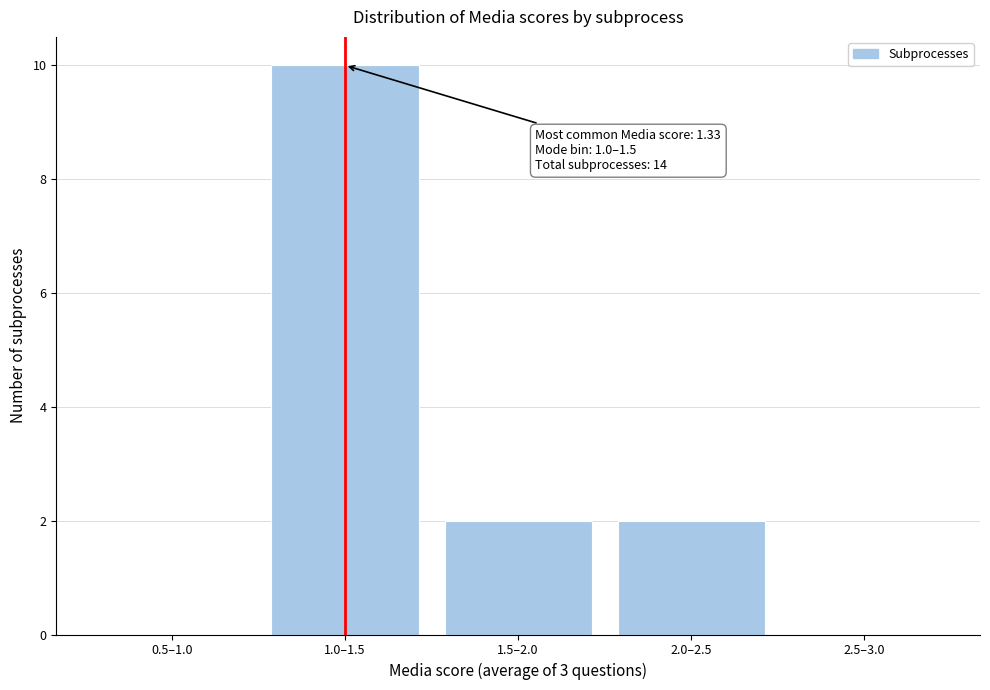

Reading left to right, list all the values displayed in this chart.

0.5–1.0=0	1.0–1.5=10	1.5–2.0=2	2.0–2.5=2	2.5–3.0=0